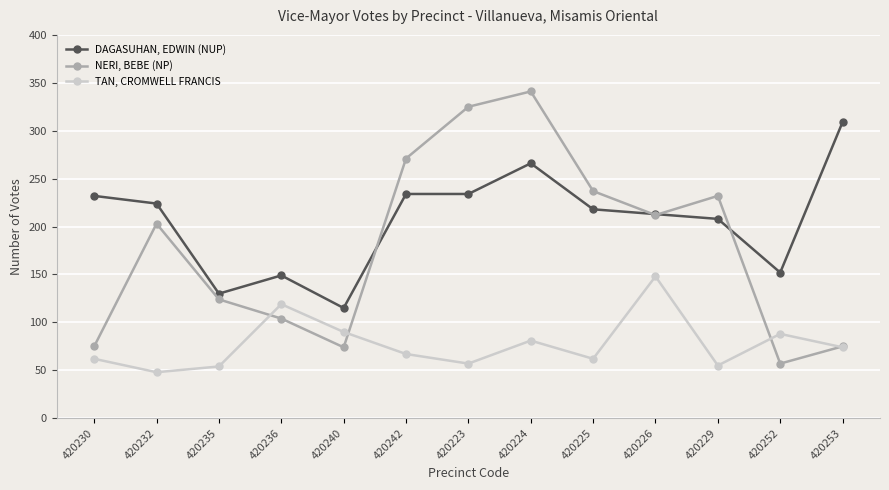

How many lines are shown in the chart?

3